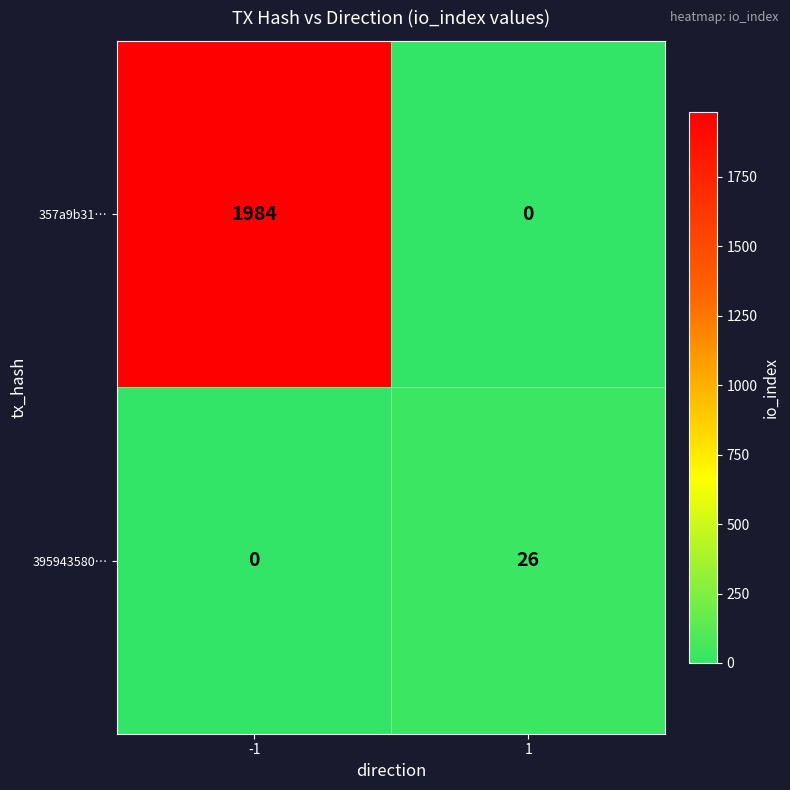

Reading right to left, list all the values displayed in this chart.

357a9b31…: 0	1984
395943580…: 26	0